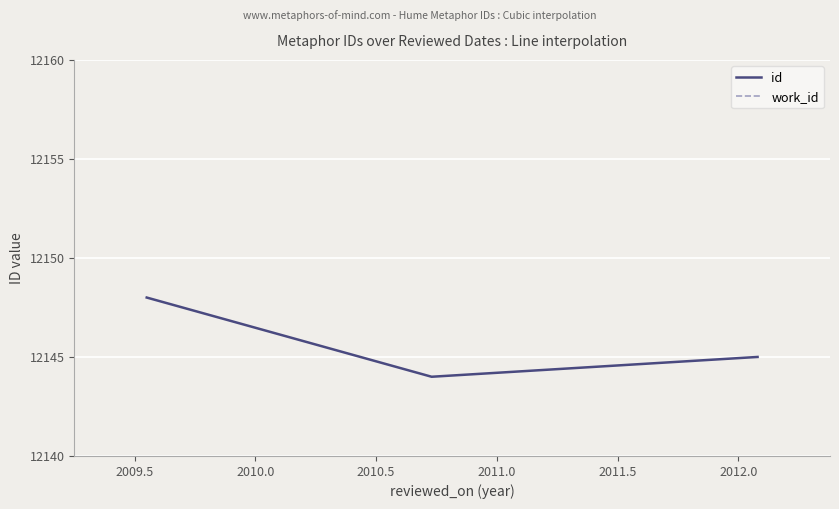

What is the highest value of the id series?

12148